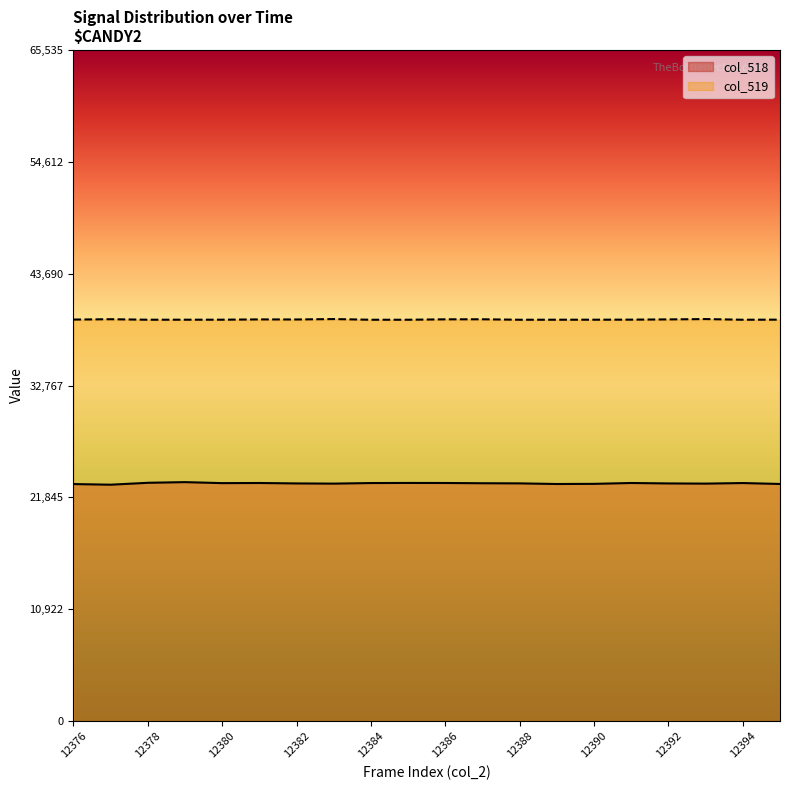

True or false: col_518 has a value of 30567 at 12393.

False